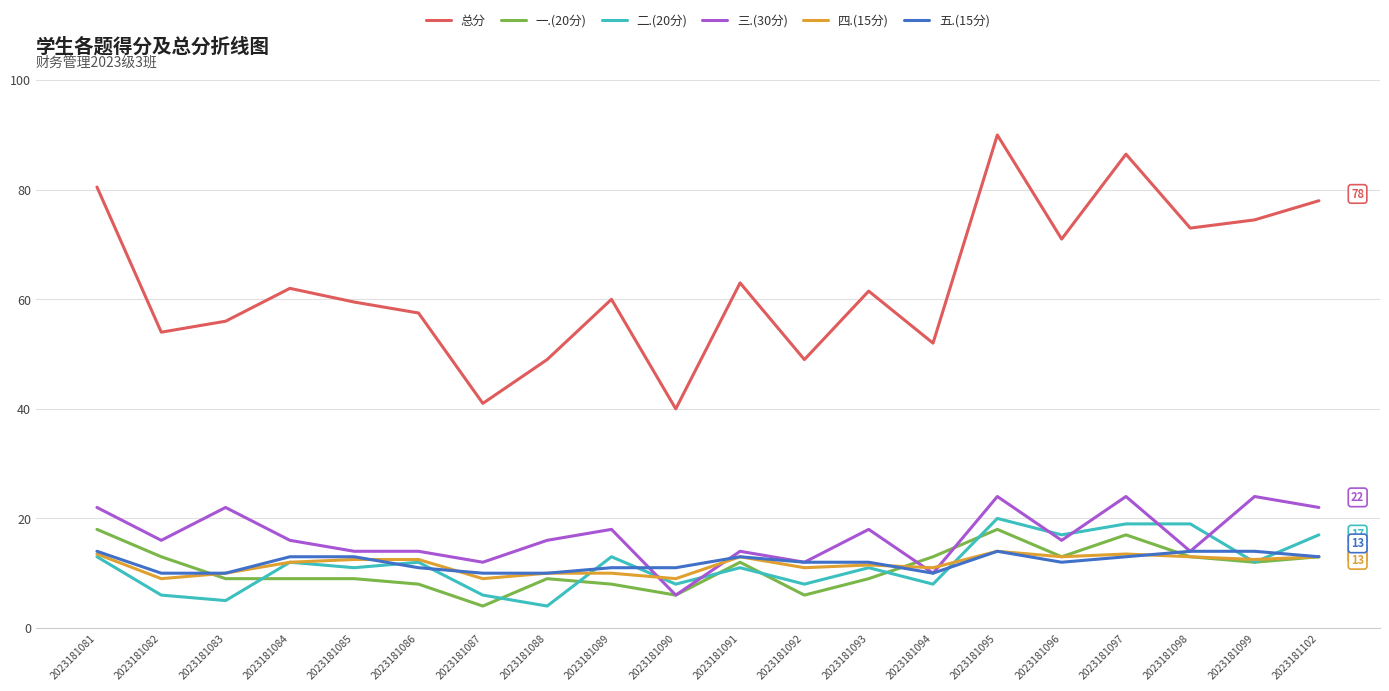

Reading left to right, list all the values displayed in this chart.

总分: 80.5	54.0	56.0	62.0	59.5	57.5	41.0	49.0	60.0	40.0	63.0	49.0	61.5	52.0	90.0	71.0	86.5	73.0	74.5	78.0
一.(20分): 18.0	13.0	9.0	9.0	9.0	8.0	4.0	9.0	8.0	6.0	12.0	6.0	9.0	13.0	18.0	13.0	17.0	13.0	12.0	13.0
二.(20分): 13.0	6.0	5.0	12.0	11.0	12.0	6.0	4.0	13.0	8.0	11.0	8.0	11.0	8.0	20.0	17.0	19.0	19.0	12.0	17.0
三.(30分): 22.0	16.0	22.0	16.0	14.0	14.0	12.0	16.0	18.0	6.0	14.0	12.0	18.0	10.0	24.0	16.0	24.0	14.0	24.0	22.0
四.(15分): 13.5	9.0	10.0	12.0	12.5	12.5	9.0	10.0	10.0	9.0	13.0	11.0	11.5	11.0	14.0	13.0	13.5	13.0	12.5	13.0
五.(15分): 14.0	10.0	10.0	13.0	13.0	11.0	10.0	10.0	11.0	11.0	13.0	12.0	12.0	10.0	14.0	12.0	13.0	14.0	14.0	13.0